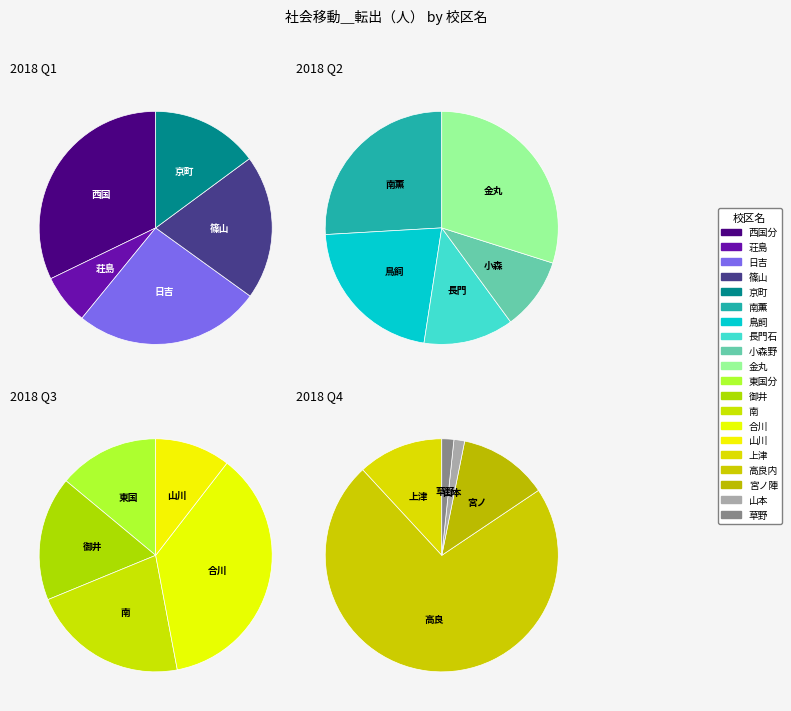

To the nearest percent, what portion does 東国分 represent?

4%